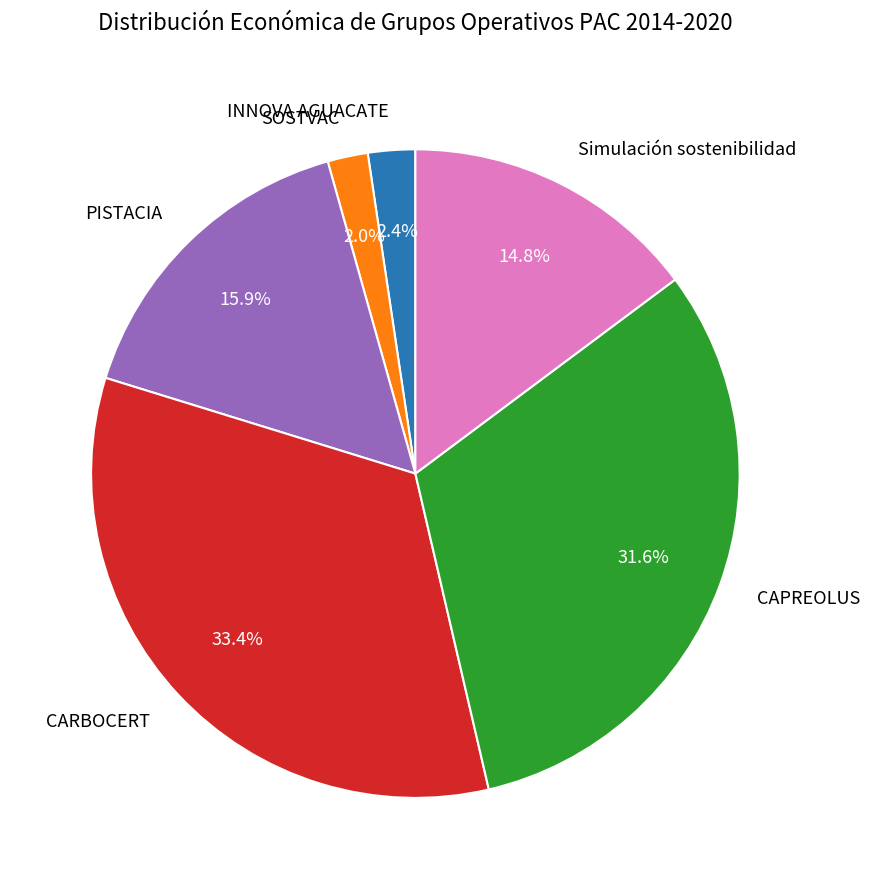

Is there any slice that represents more than half of the pie?

No